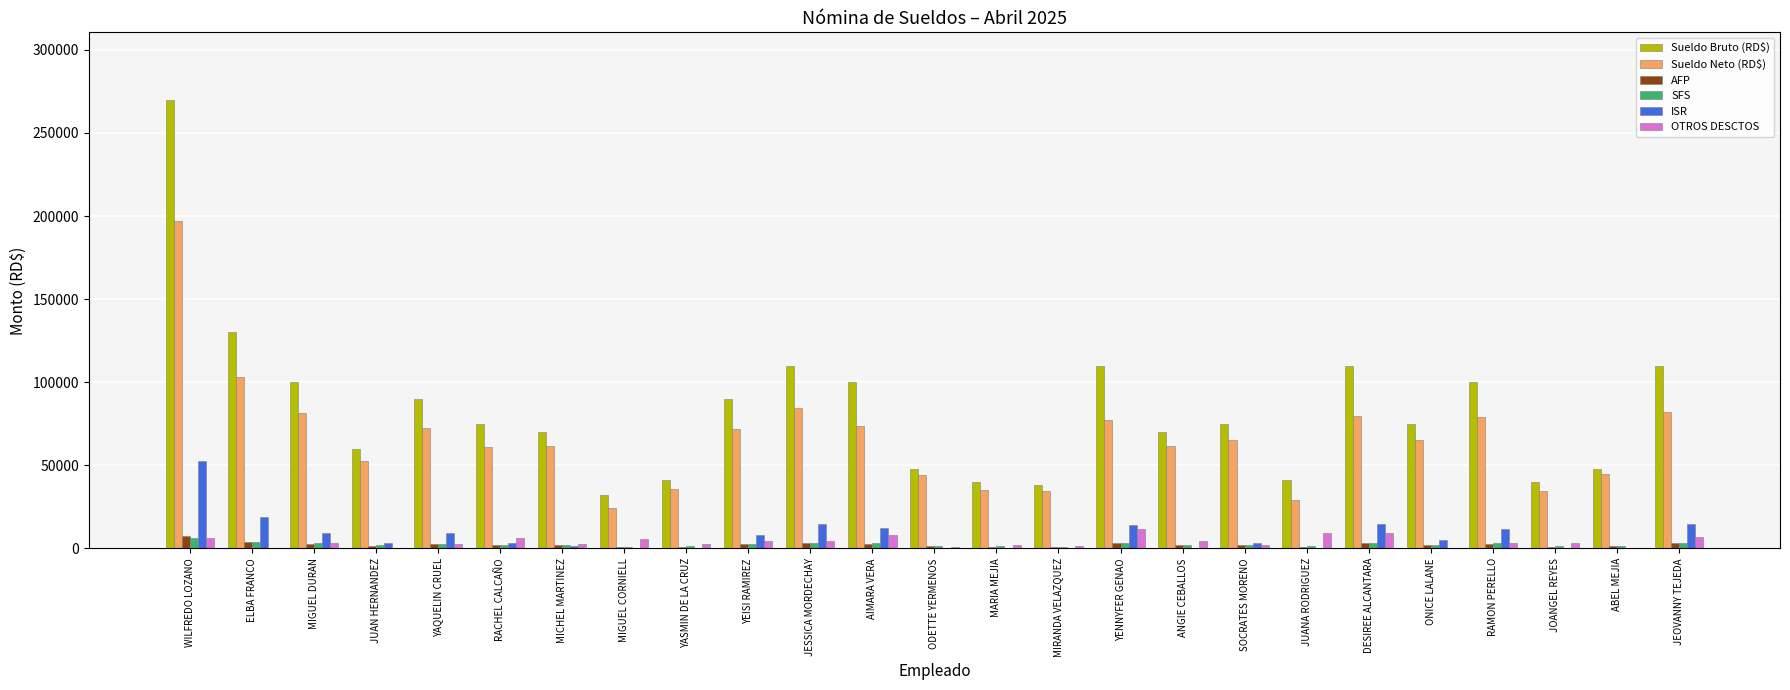

Does the chart contain stacked bars?

No